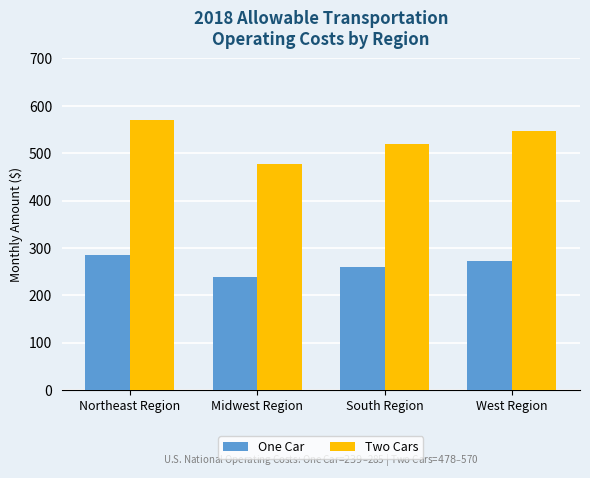

At Northeast Region, list the series in order from smallest to largest.

One Car, Two Cars